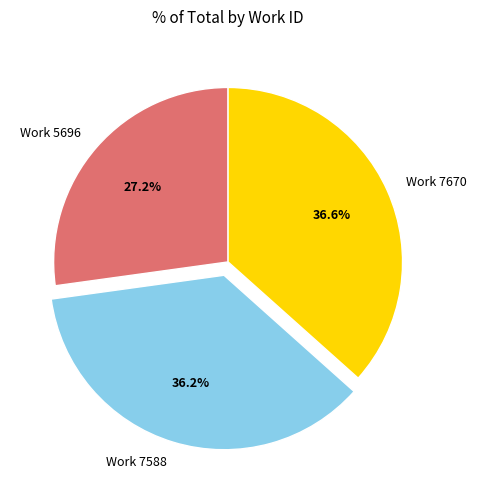

How many slices are in this pie chart?

3